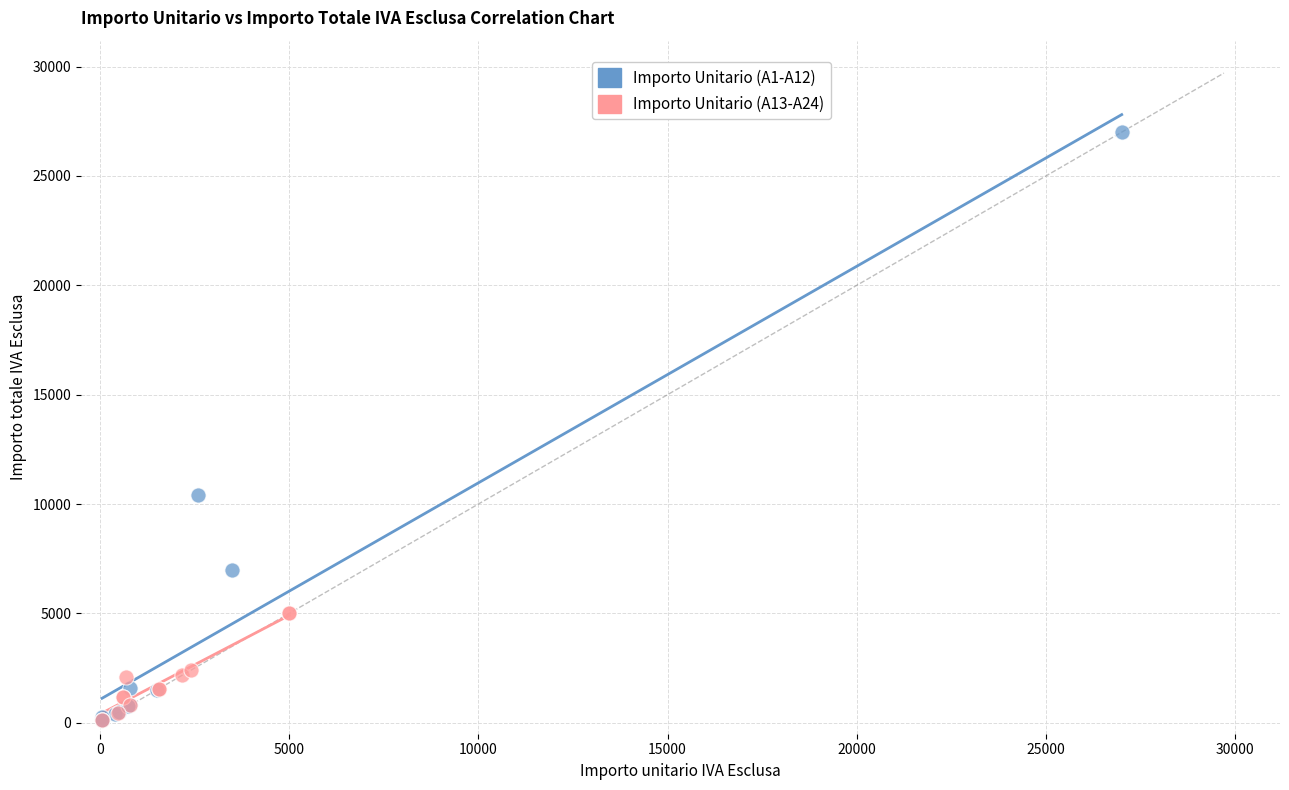

Which series reaches the maximum Y coordinate?

Importo Unitario (A1-A12)